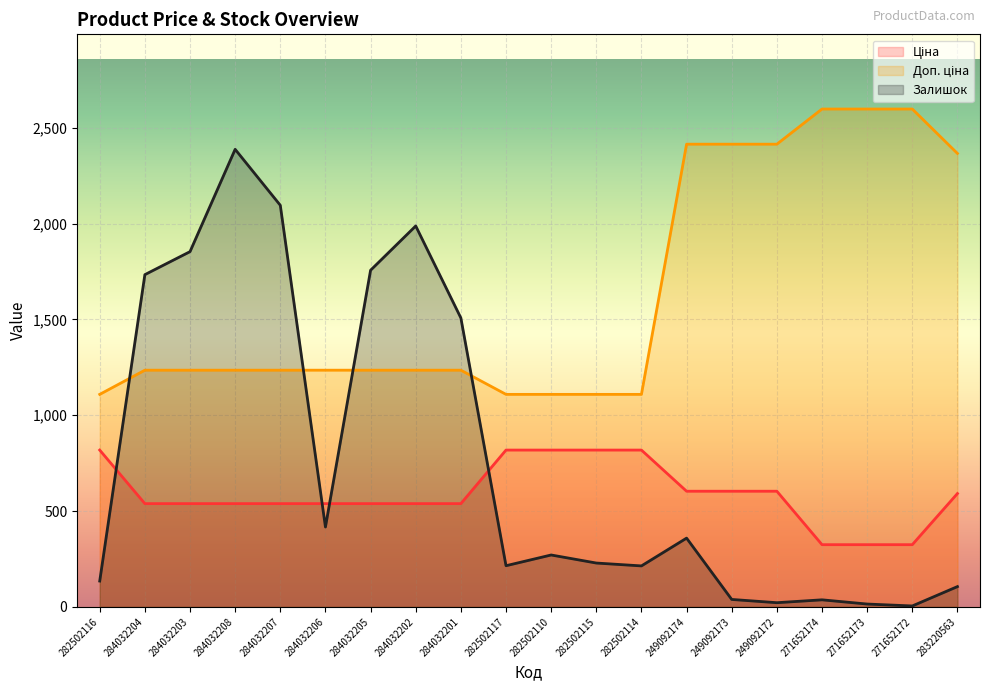

Is it true that Залишок equals 215.0 at 282502117?

True